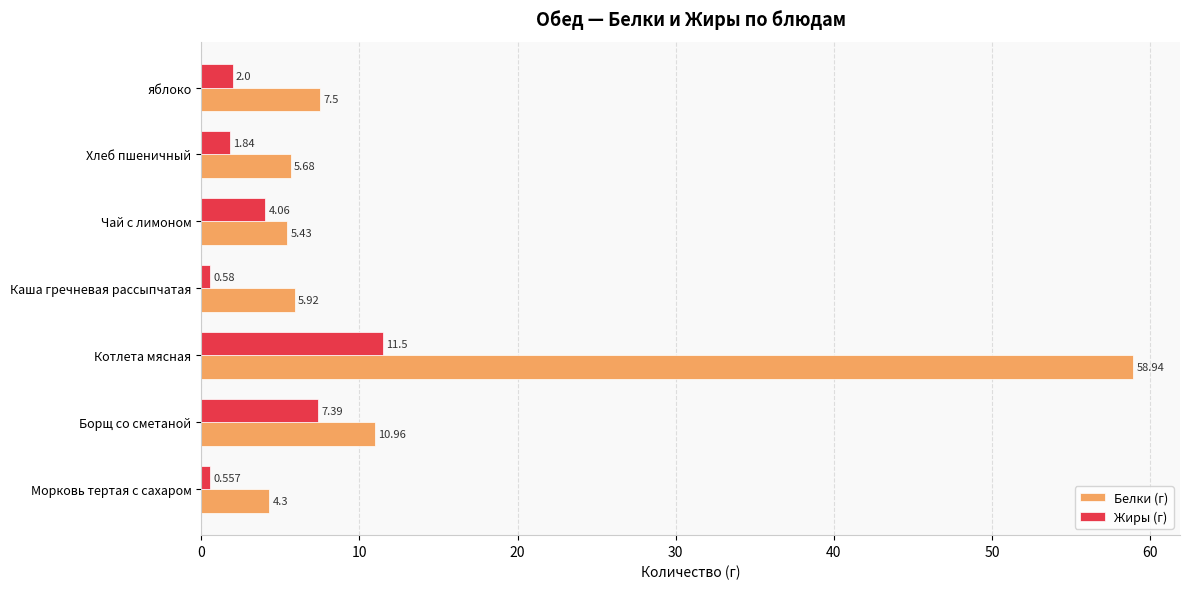

Where is Жиры (г) nearest to the value 6?

Борщ со сметаной